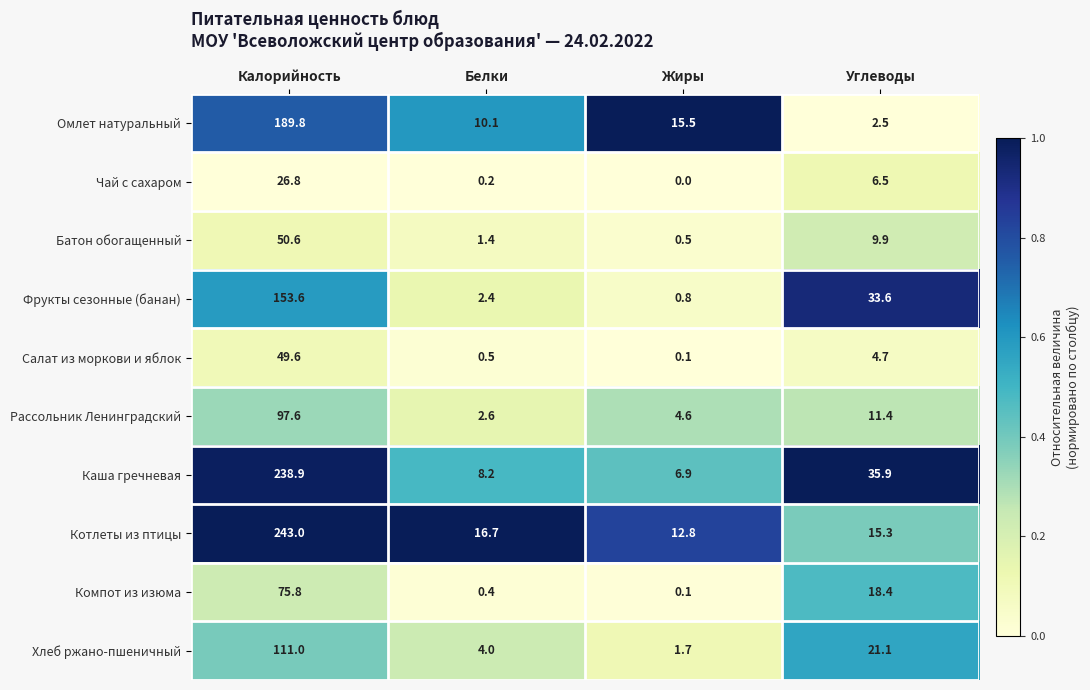

At which category is the sum across all series the highest?

Калорийность